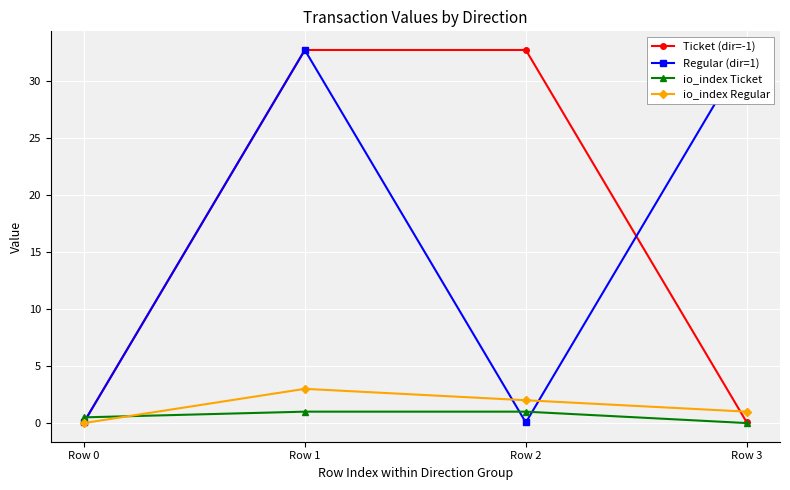

What is the difference between the maximum and second lowest values in the Ticket (dir=-1) series?

32.6